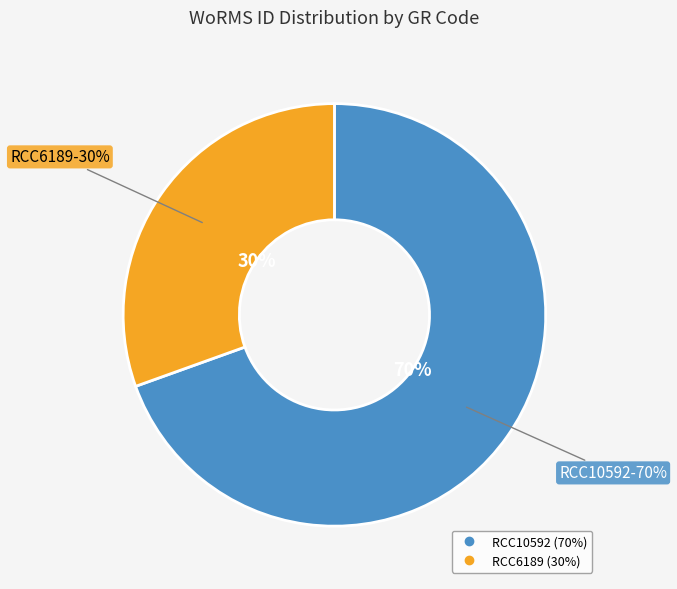

How many segments does this pie chart have?

2